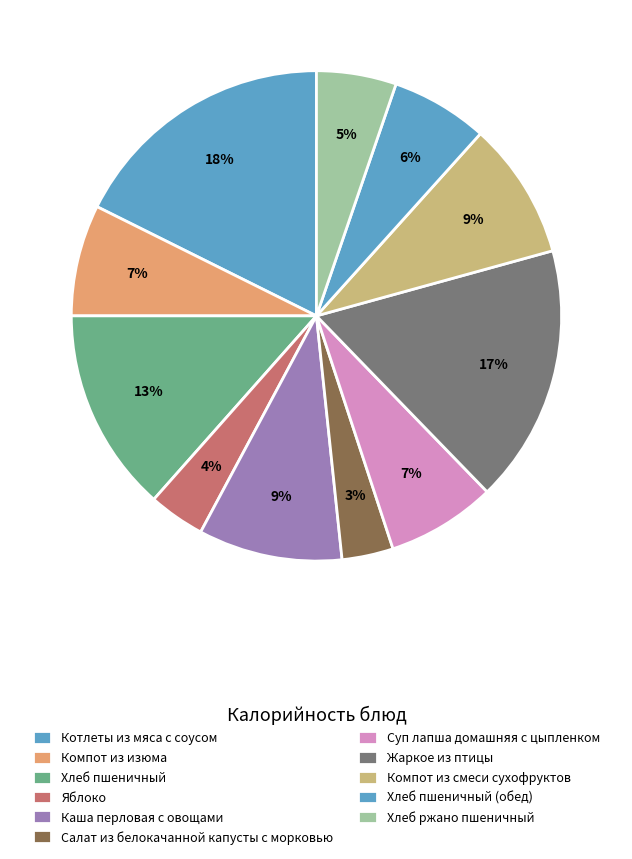

How many segments does this pie chart have?

11